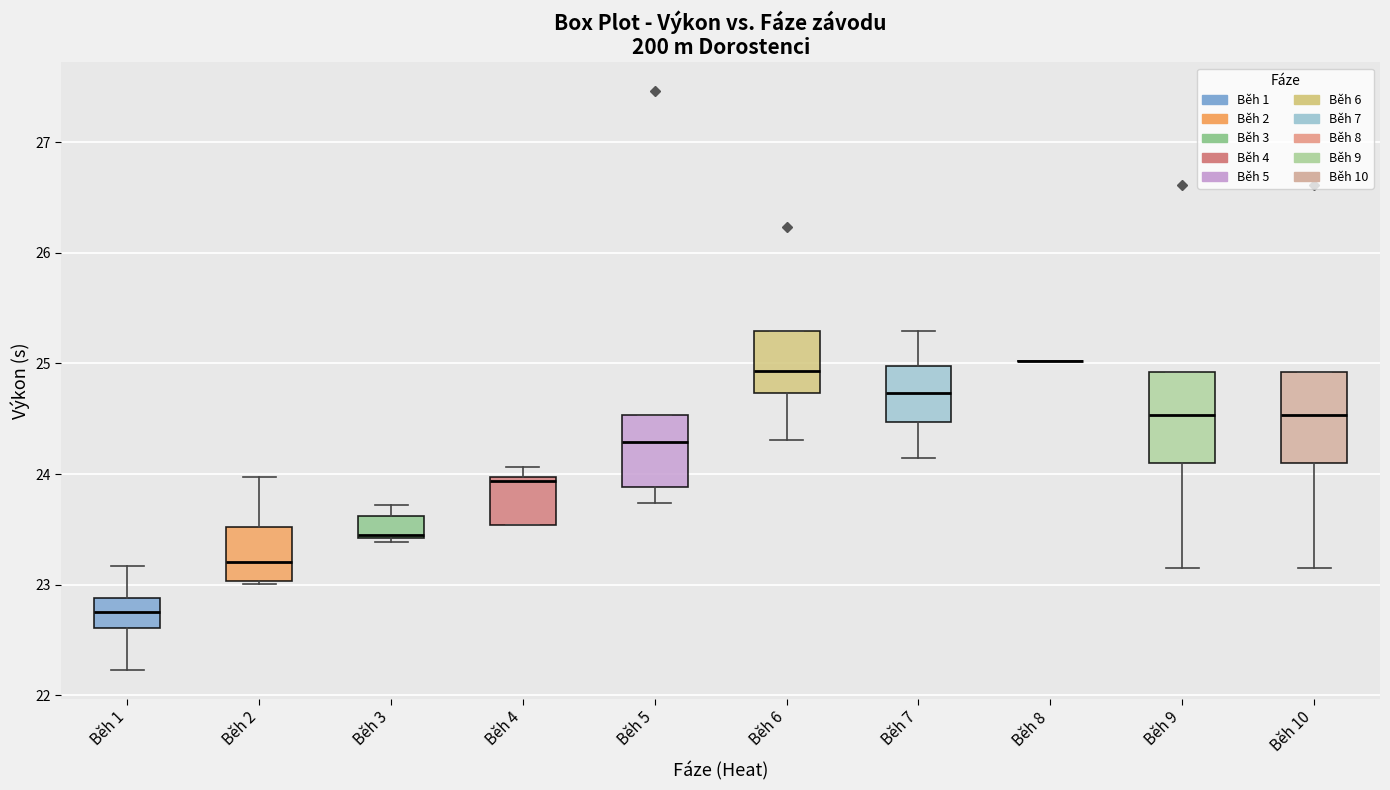

Reading left to right, transcribe this box plot: for each box, give where its median line is, the range the box spans, and where its two whiskers end, as read against the y-axis. The values are not printed on the chart, so give them approximately, as read against the axis.

Běh 1: median 22.8, box 22.6 to 22.9, whiskers 22.2 to 23.2
Běh 2: median 23.2, box 23.0 to 23.5, whiskers 23.0 to 24.0
Běh 3: median 23.5, box 23.4 to 23.6, whiskers 23.4 (just below the box's lower edge) to 23.7
Běh 4: median 23.9, box 23.5 to 24.0, whiskers 23.5 to 24.1
Běh 5: median 24.3, box 23.9 to 24.5, whiskers 23.7 to 24.5
Běh 6: median 24.9, box 24.7 to 25.3, whiskers 24.3 to 25.3
Běh 7: median 24.7, box 24.5 to 25.0, whiskers 24.2 to 25.3
Běh 8: box collapsed to a line at 25.0, whiskers 25.0 to 25.0
Běh 9: median 24.5, box 24.1 to 24.9, whiskers 23.2 to 24.9
Běh 10: median 24.5, box 24.1 to 24.9, whiskers 23.2 to 24.9